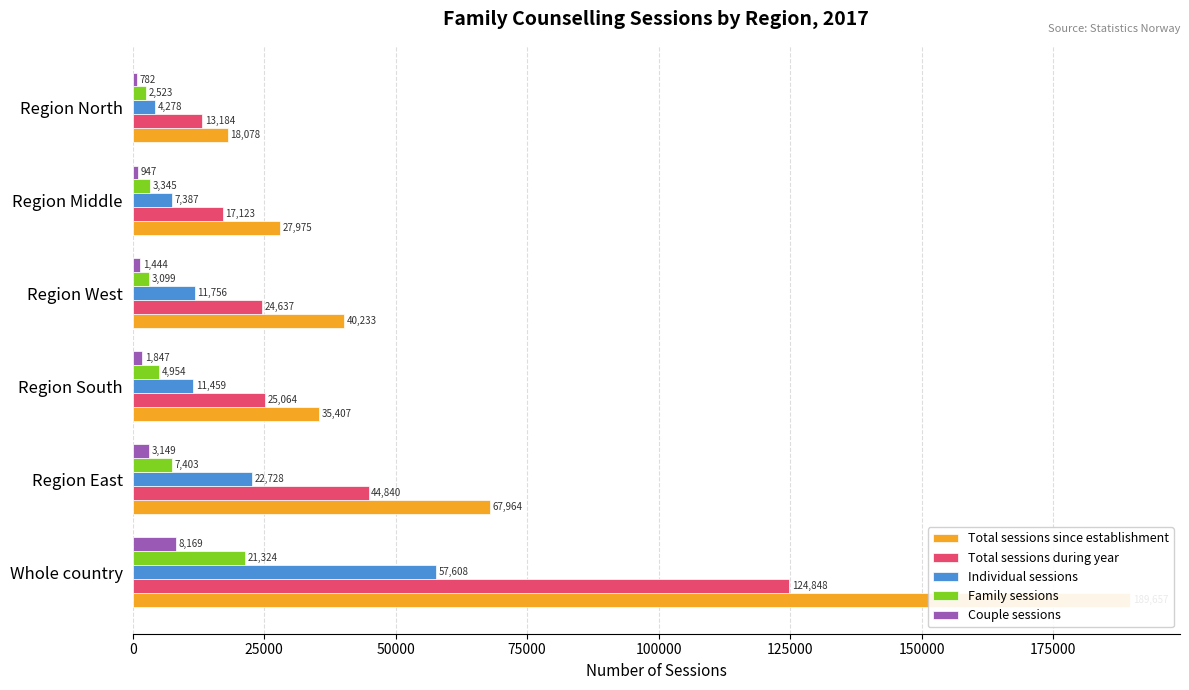

How many bars are there in each group?

5